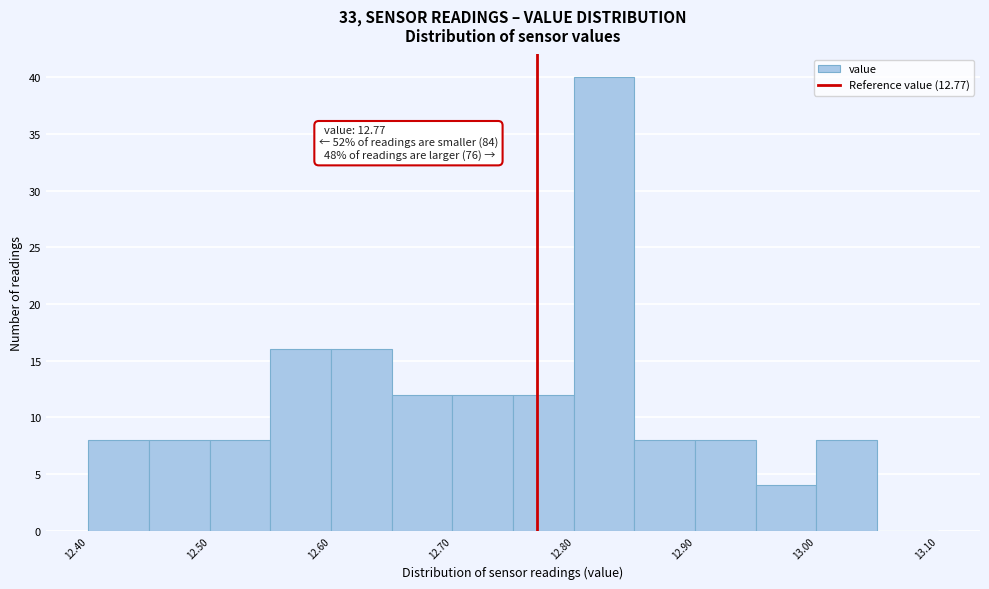

Which range on the x-axis has the tallest bar?

12.80 to 12.85